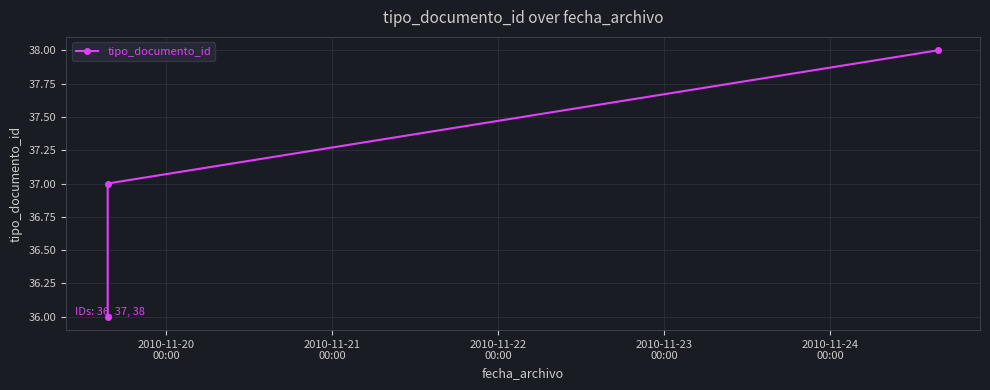

Count the number of data series in this chart.

1